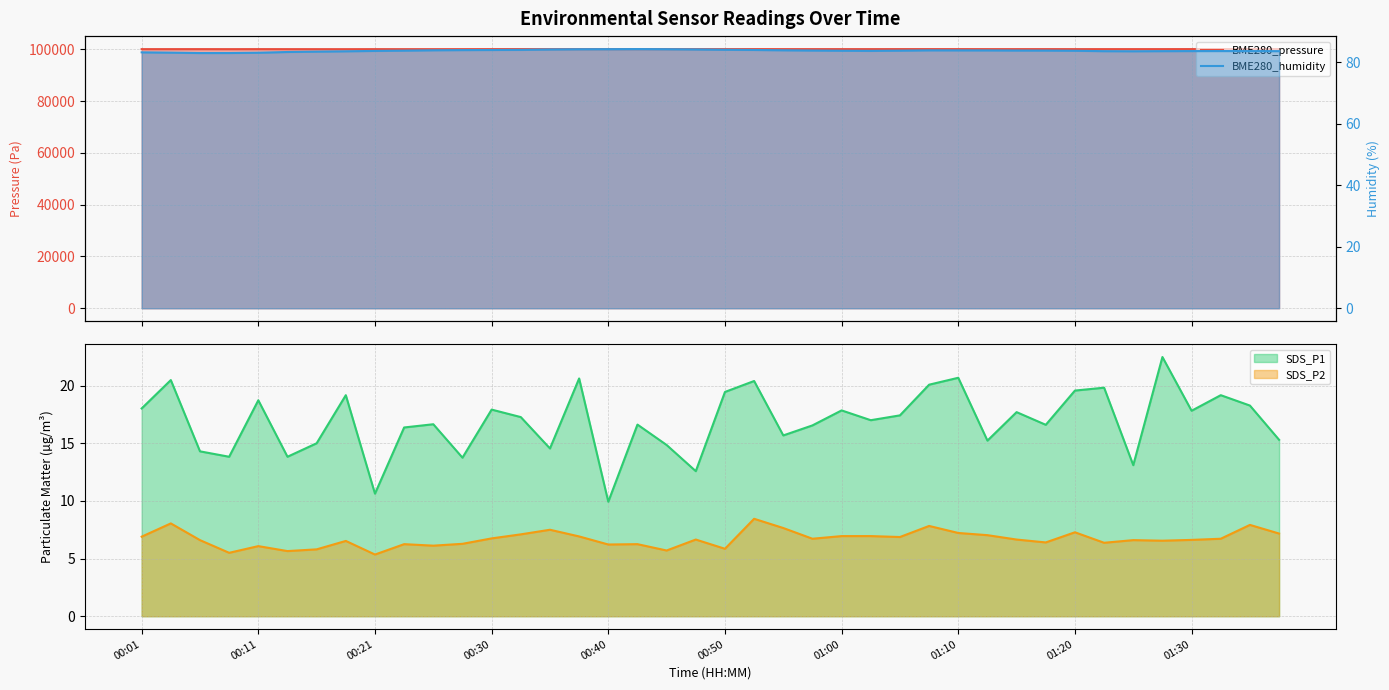

Does the chart display data point markers on the line(s)?

No